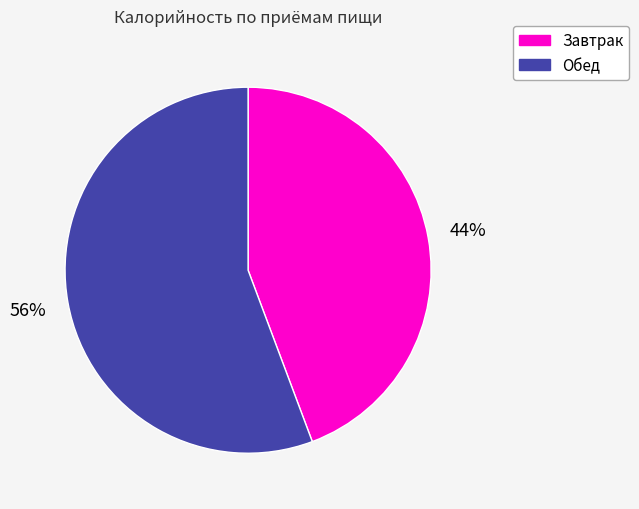

What is the majority slice?

Обед